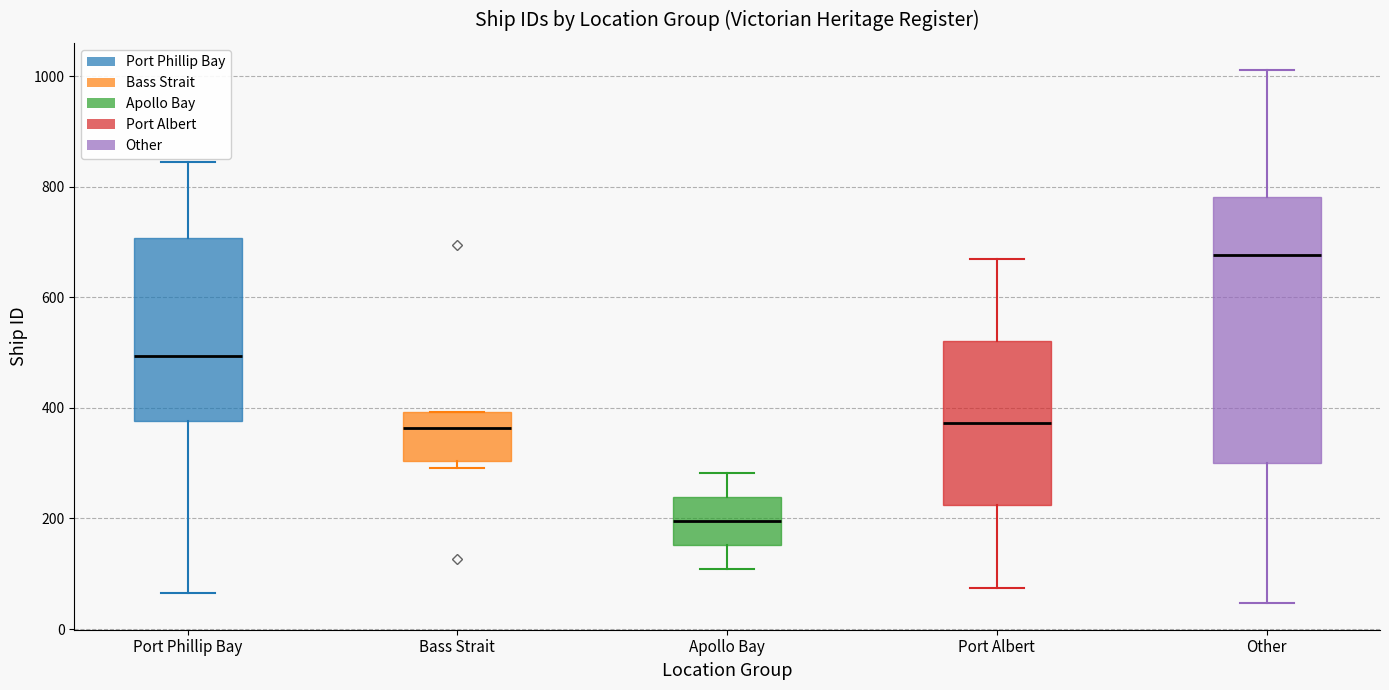

Where is the lower edge of the box for Other on the y-axis? The values are not printed on the chart, so give them approximately, as read against the axis.

300